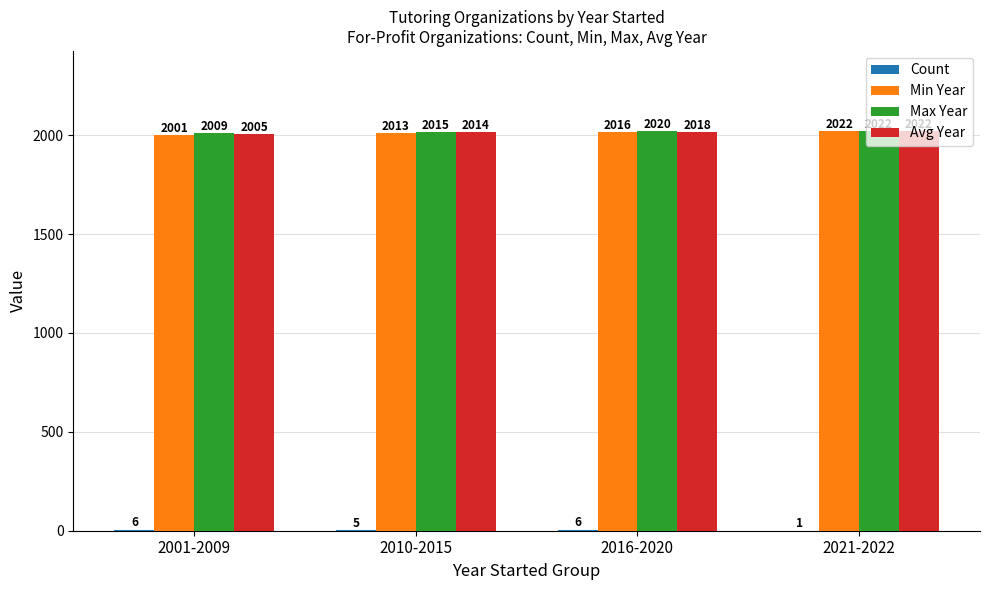

What is the spread (max minus min) of values at 2021-2022?

2021